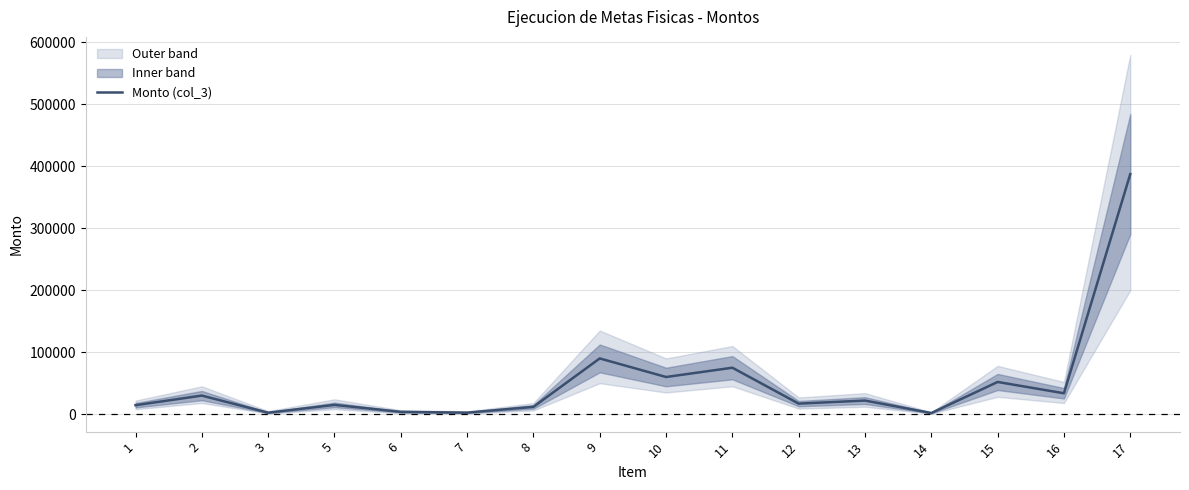

Where does the data first go above 22000?

2